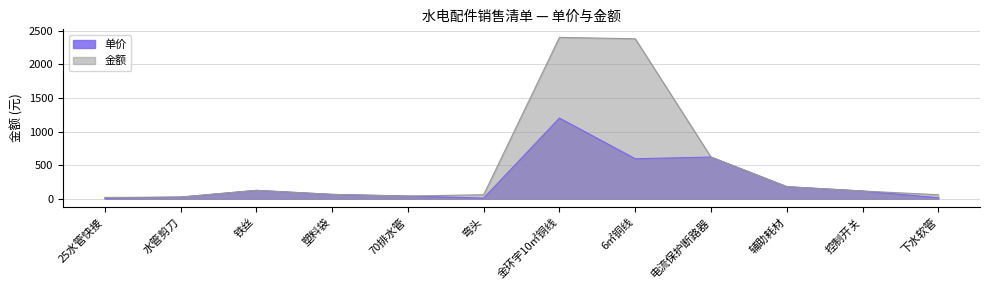

The value of 金额 at 下水软管 is 60. True or false?

True